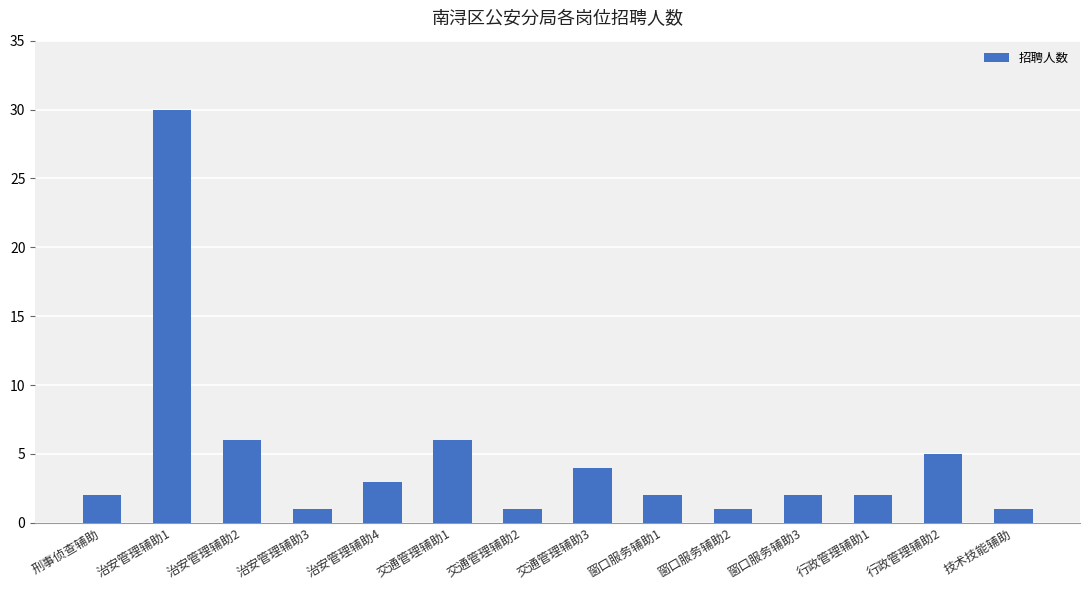

What is the maximum value shown in the chart?

30